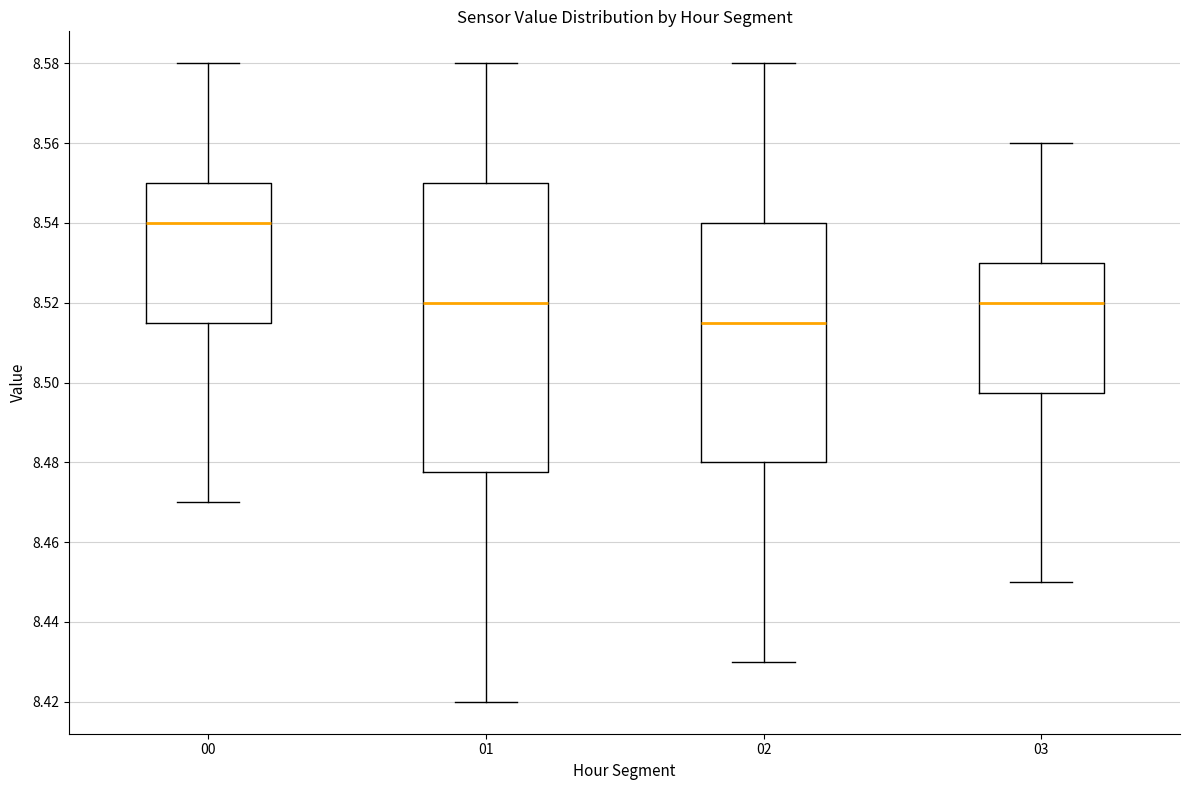

Which box has the lowest median line?

02